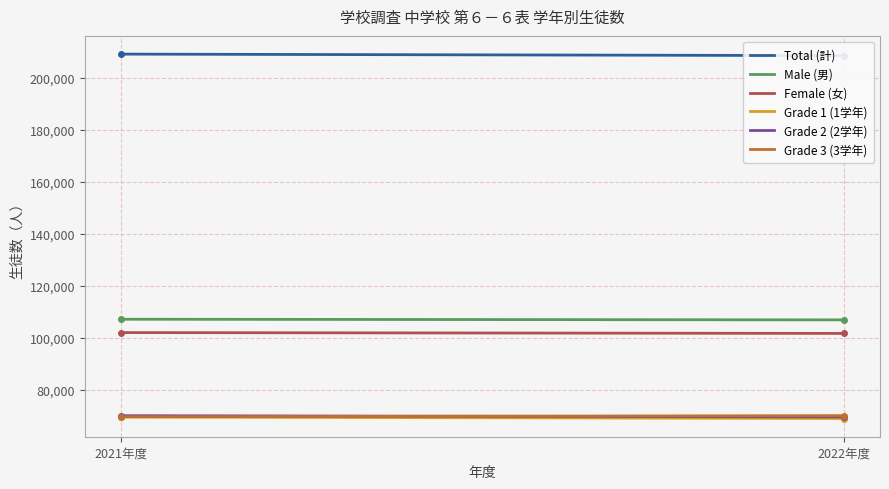

Which category has the lowest value in the Total (計) series?

2022年度